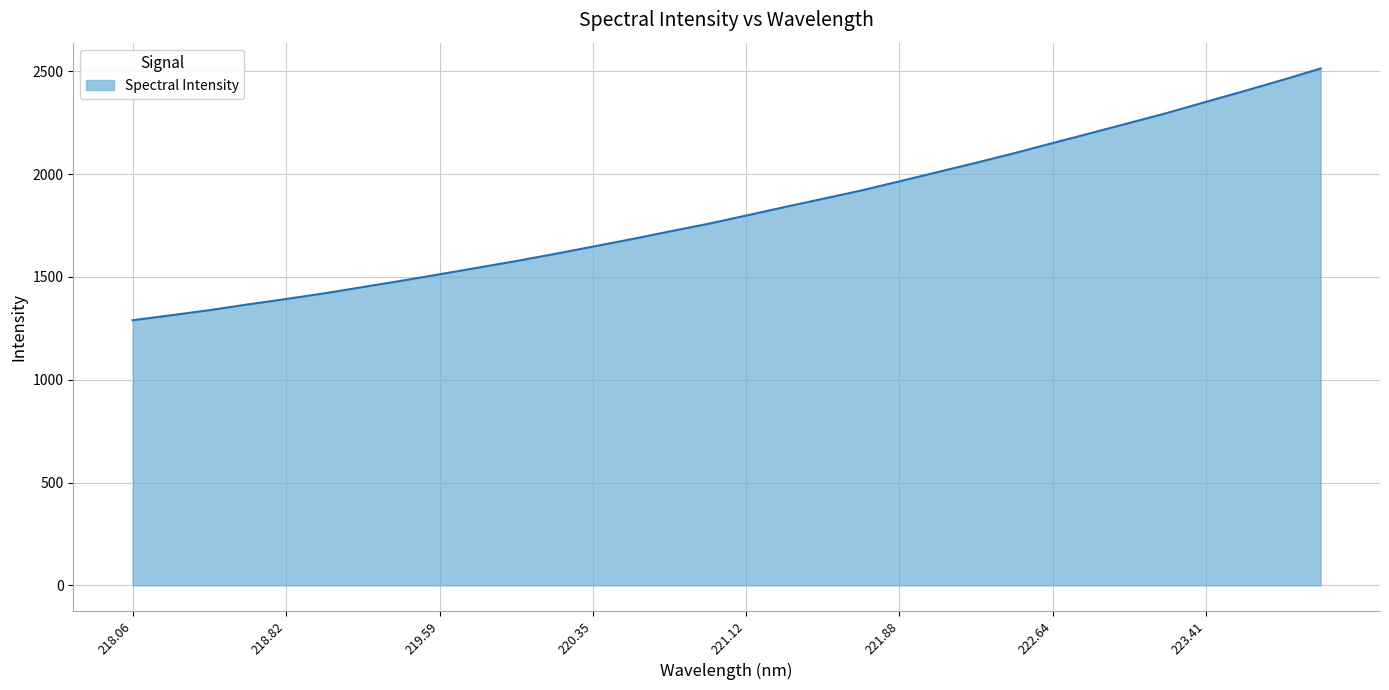

What is the sum of all values?

58295.8